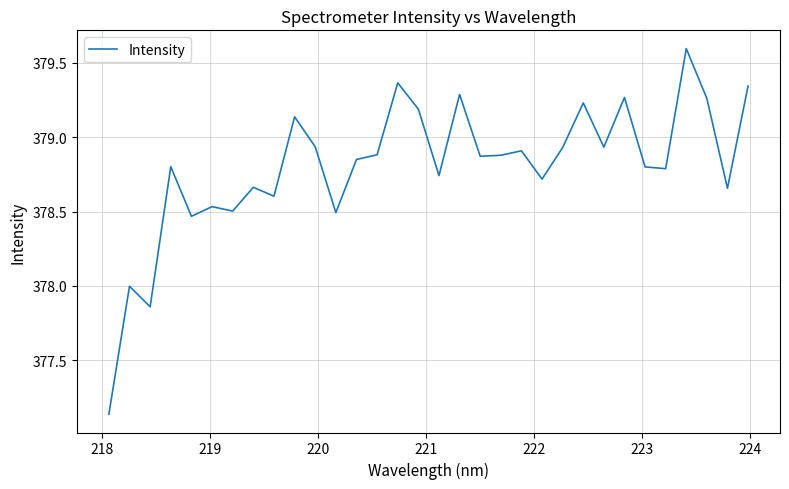

Does the chart display data point markers on the line(s)?

No